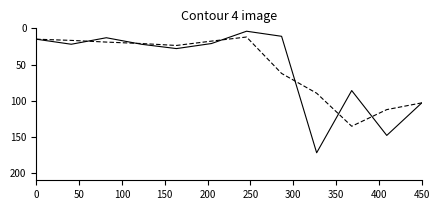

What is the maximum value shown in the chart?

172.0